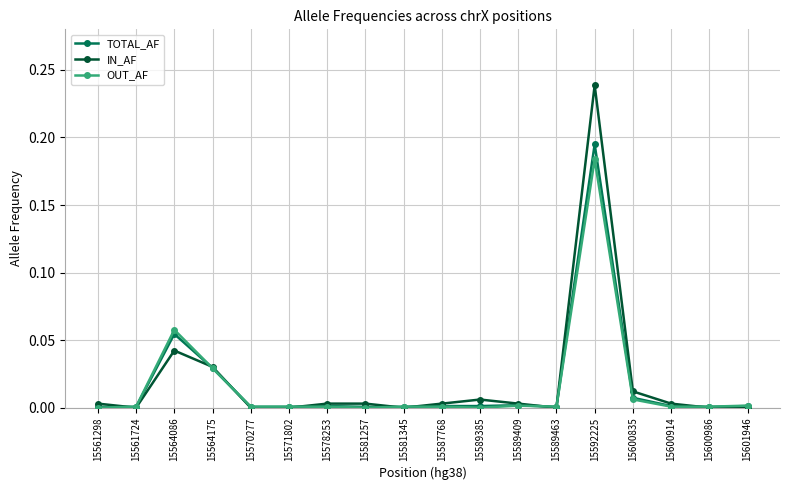

Where is the first local maximum for TOTAL_AF?

15564086